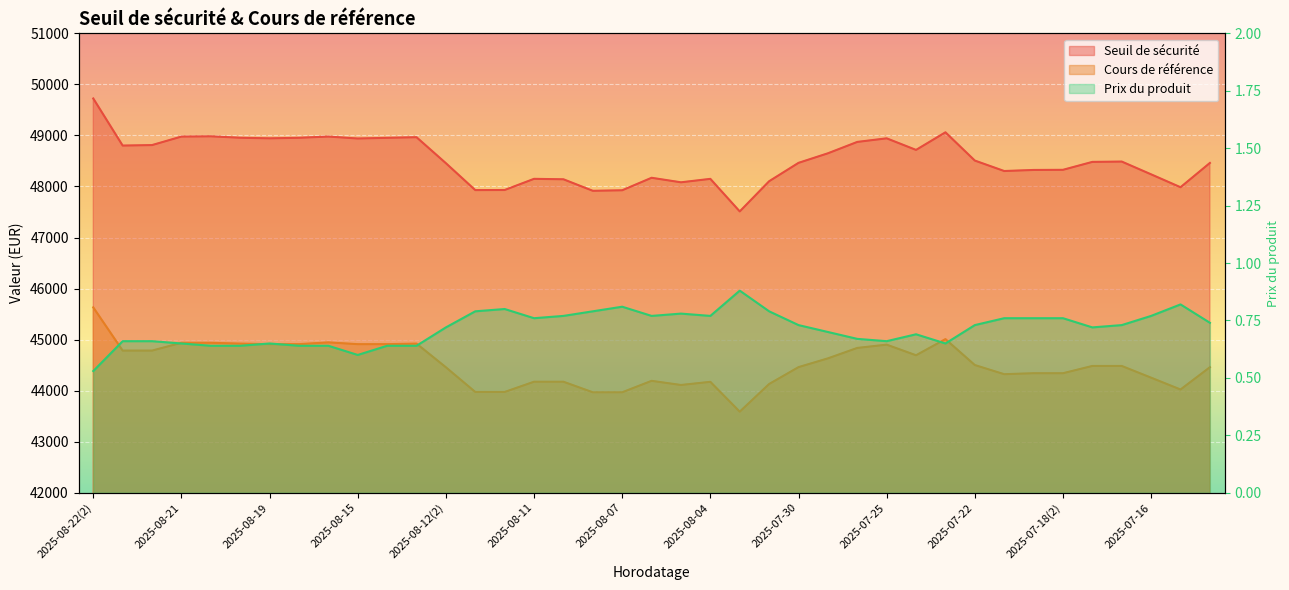

How many Prix du produit values are between 0 and 1?

39